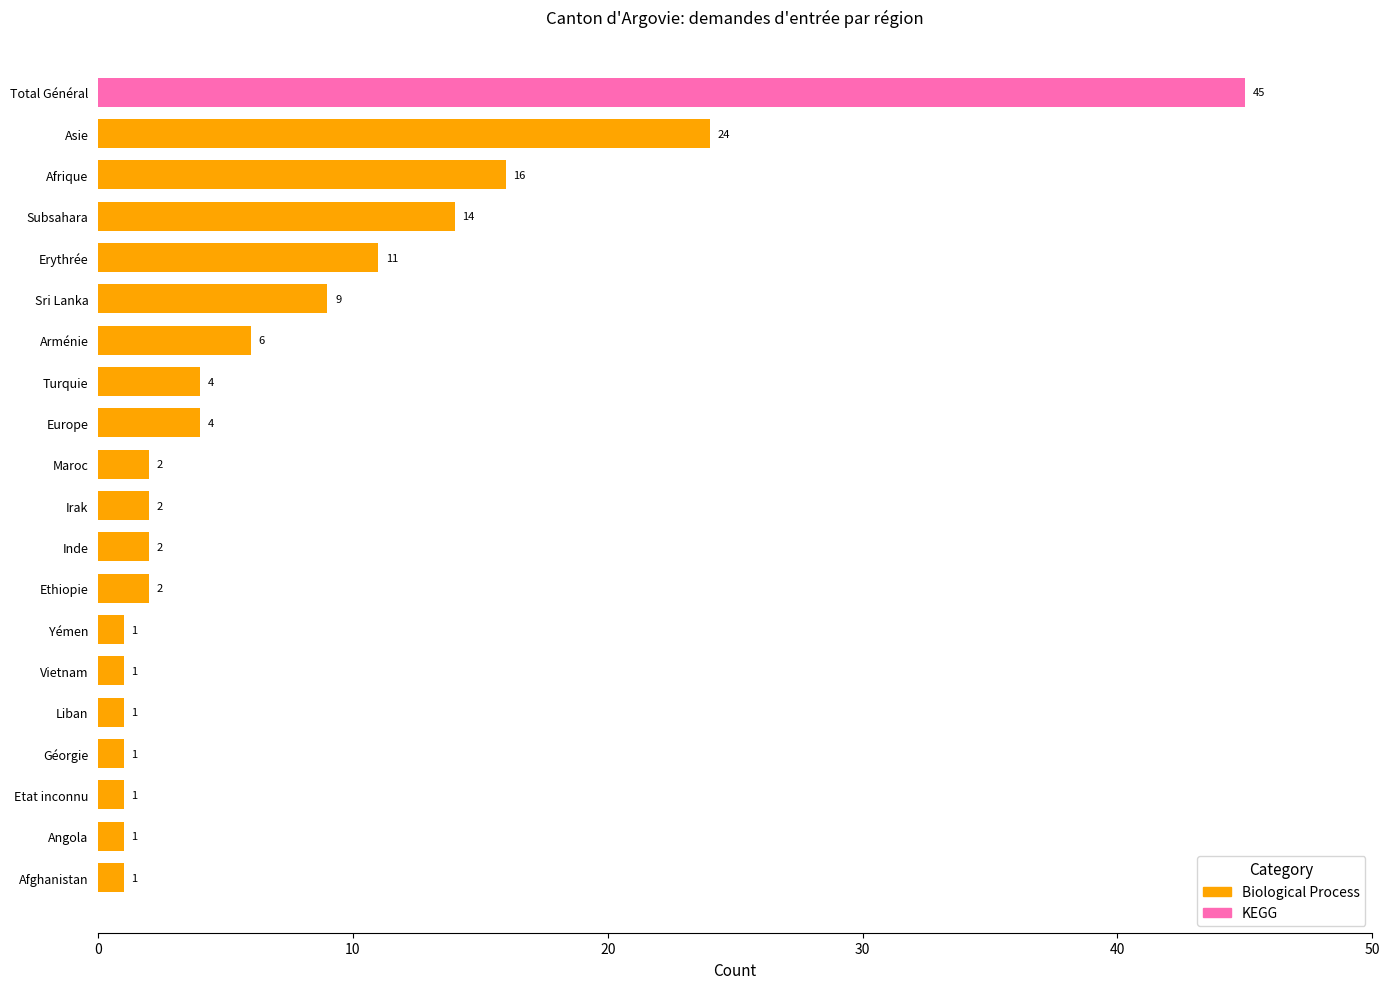

What is the ratio of the value at Total Général to the value at Arménie?

7.5